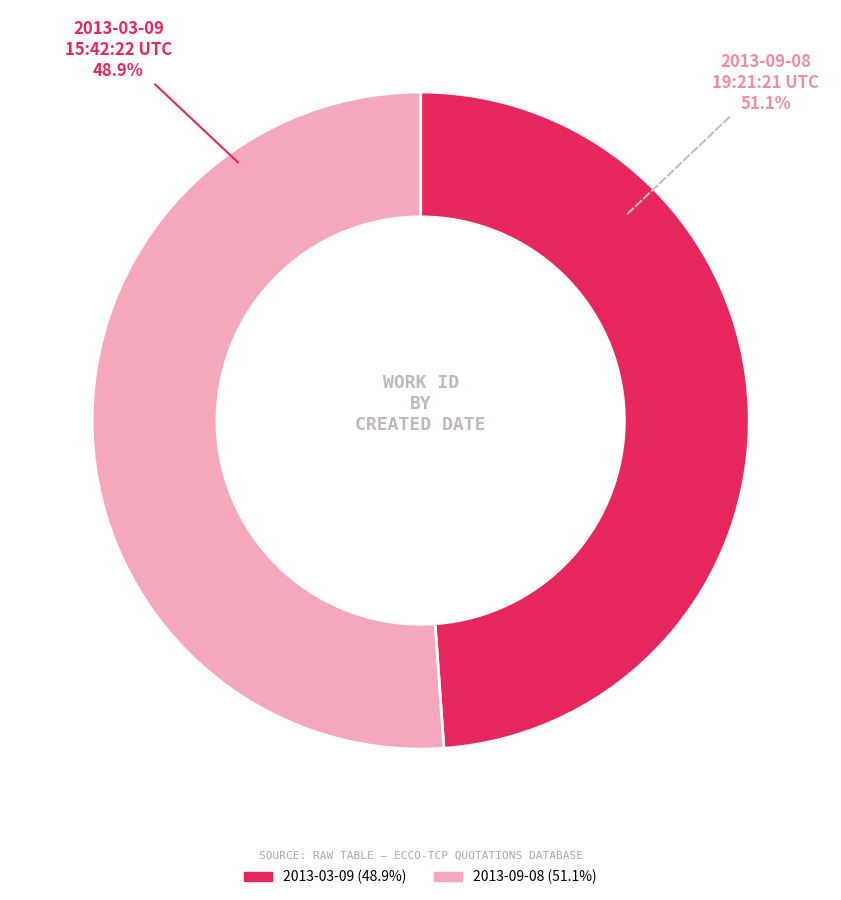

Do 2013-09-08 19:21:21 UTC and 2013-03-09 15:42:22 UTC together represent more than half of the pie?

Yes